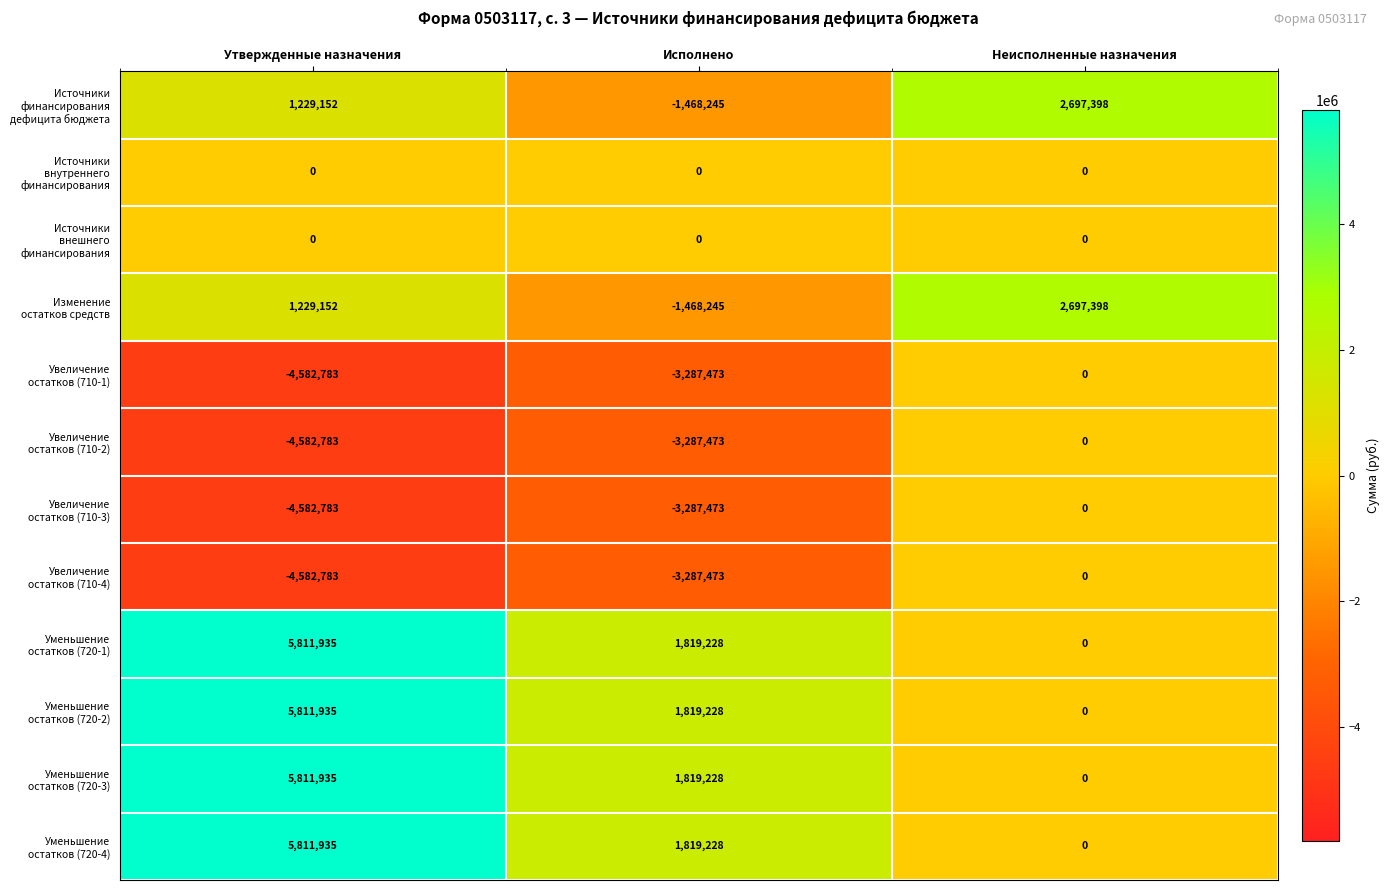

What is the spread (max minus min) of values at Исполнено?

5106701